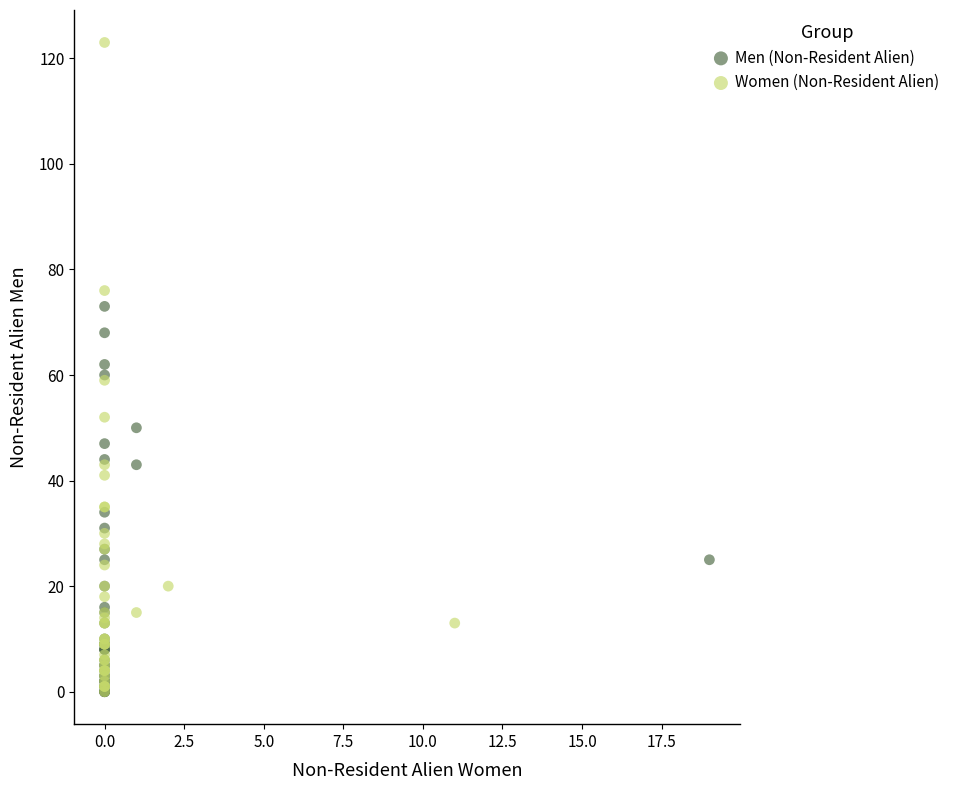

Which series reaches the maximum Y coordinate?

Women (Non-Resident Alien)